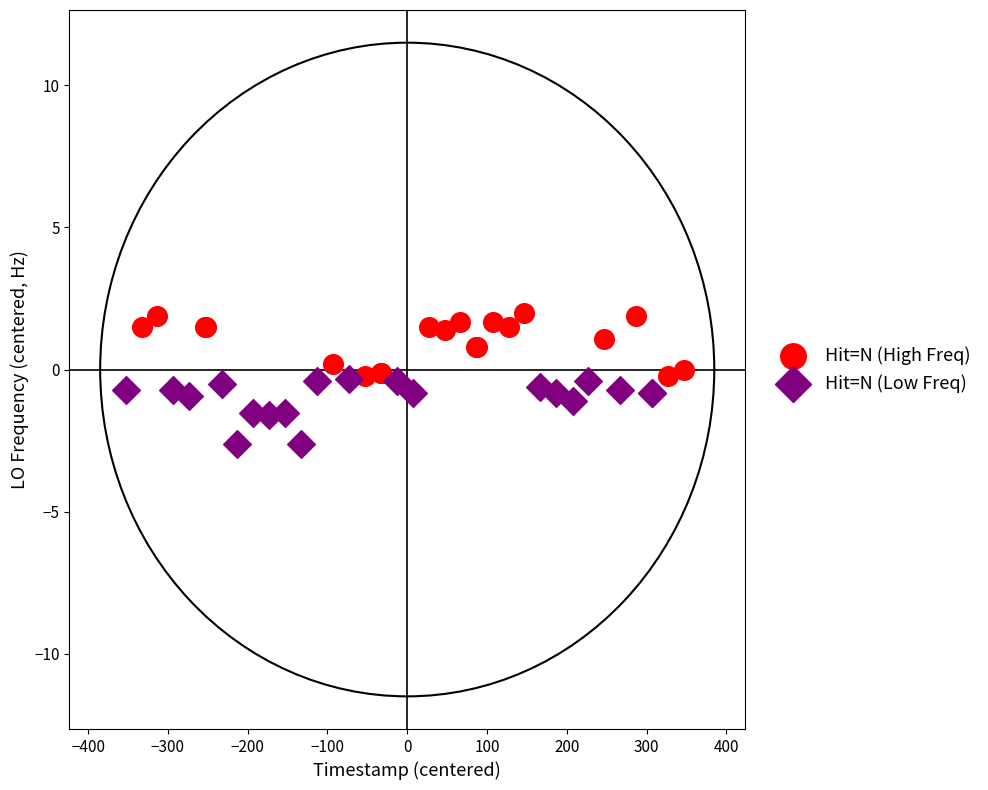

What are all the series names shown in the legend?

Hit=N (High Freq), Hit=N (Low Freq)